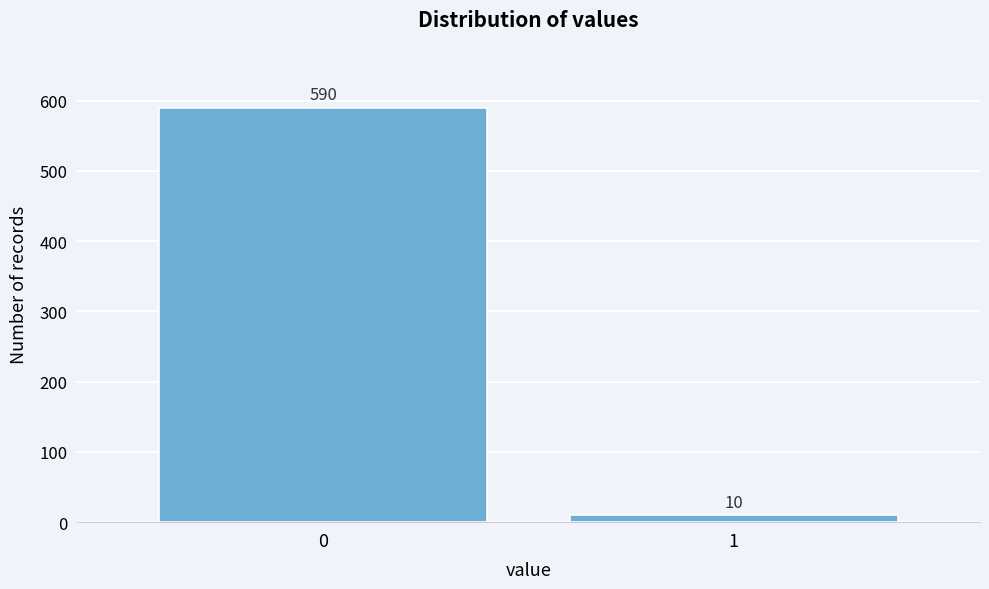

Reading right to left, what are all the values shown in this chart?

1=10	0=590